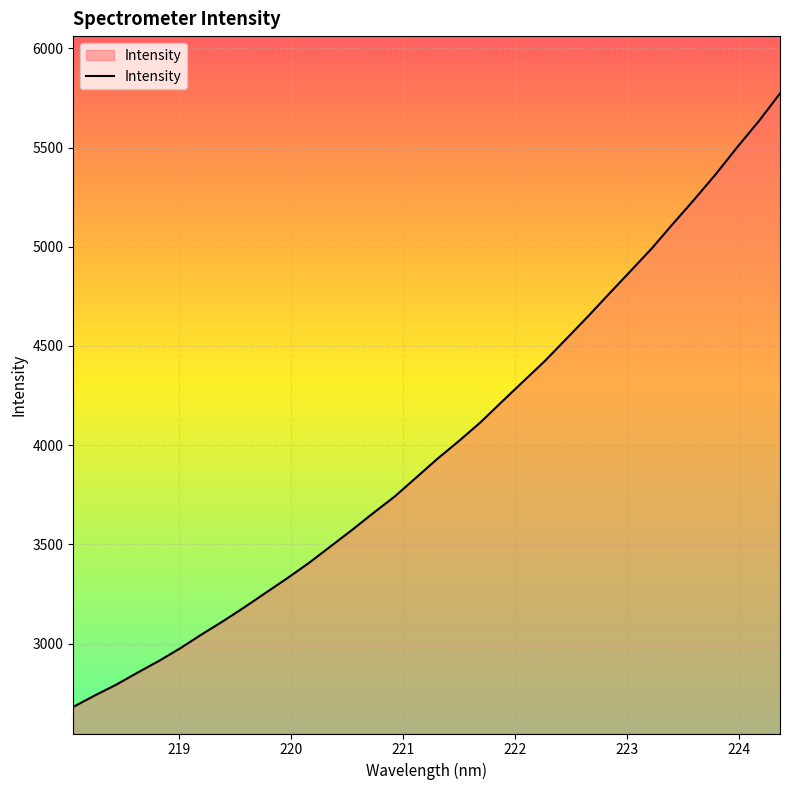

How many values are below 3932?

17